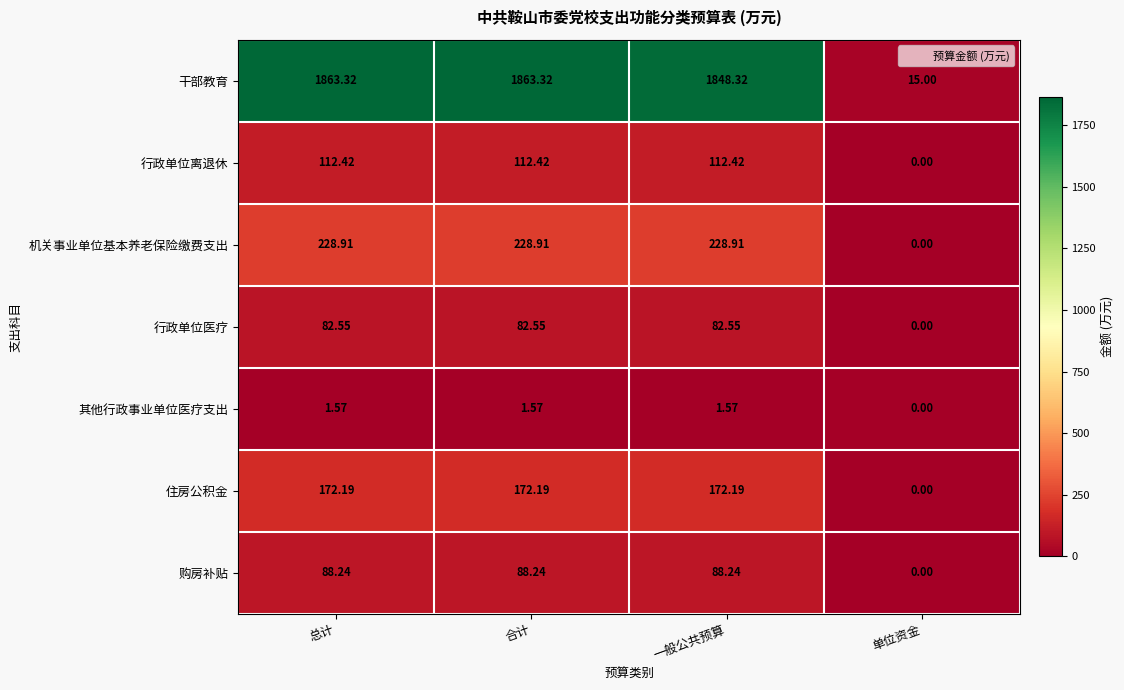

Which category has the lowest value in the 其他行政事业单位医疗支出 series?

单位资金